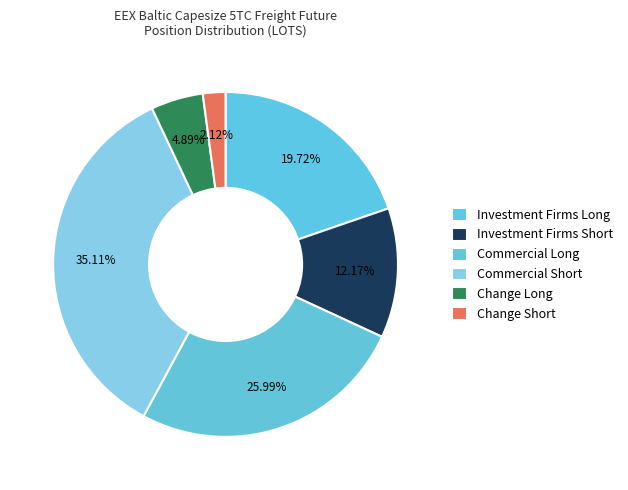

Between Commercial Long and Change Short, which is larger?

Commercial Long